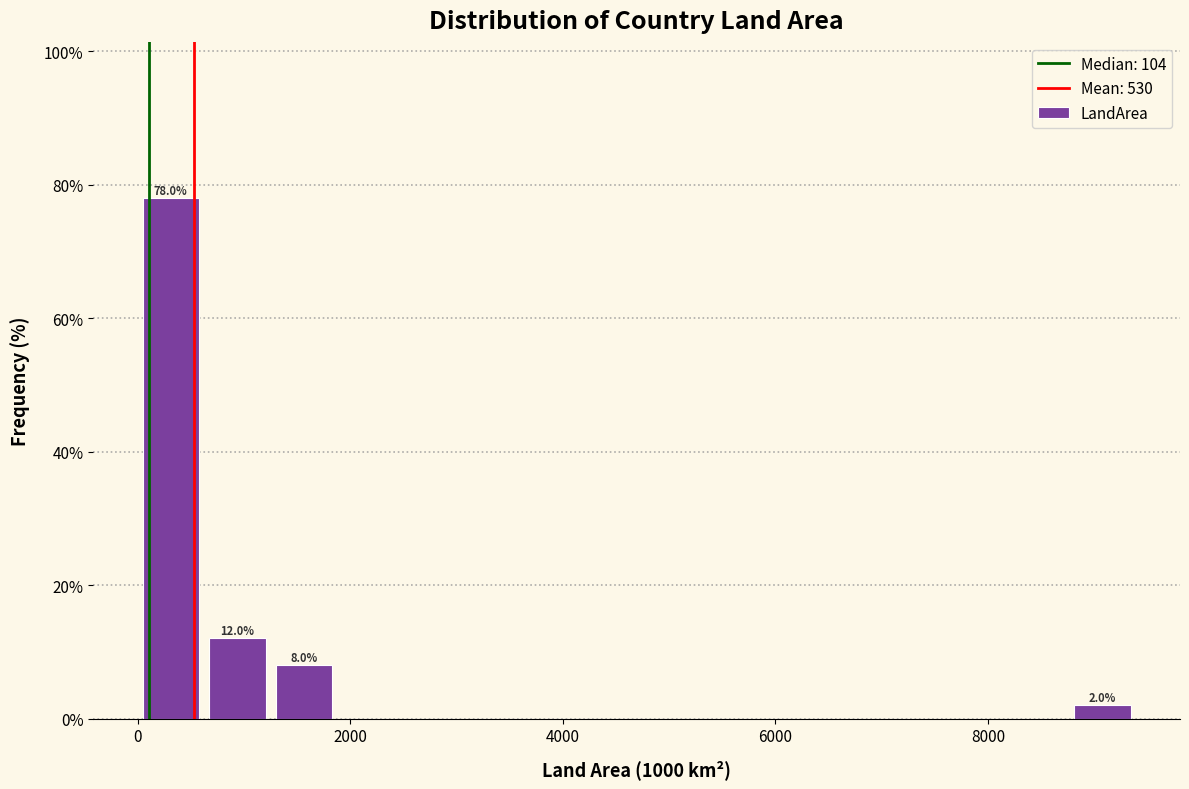

Around what value on the x-axis is the tallest bar? Give the approximate position of its centre, as read against the axis.

400